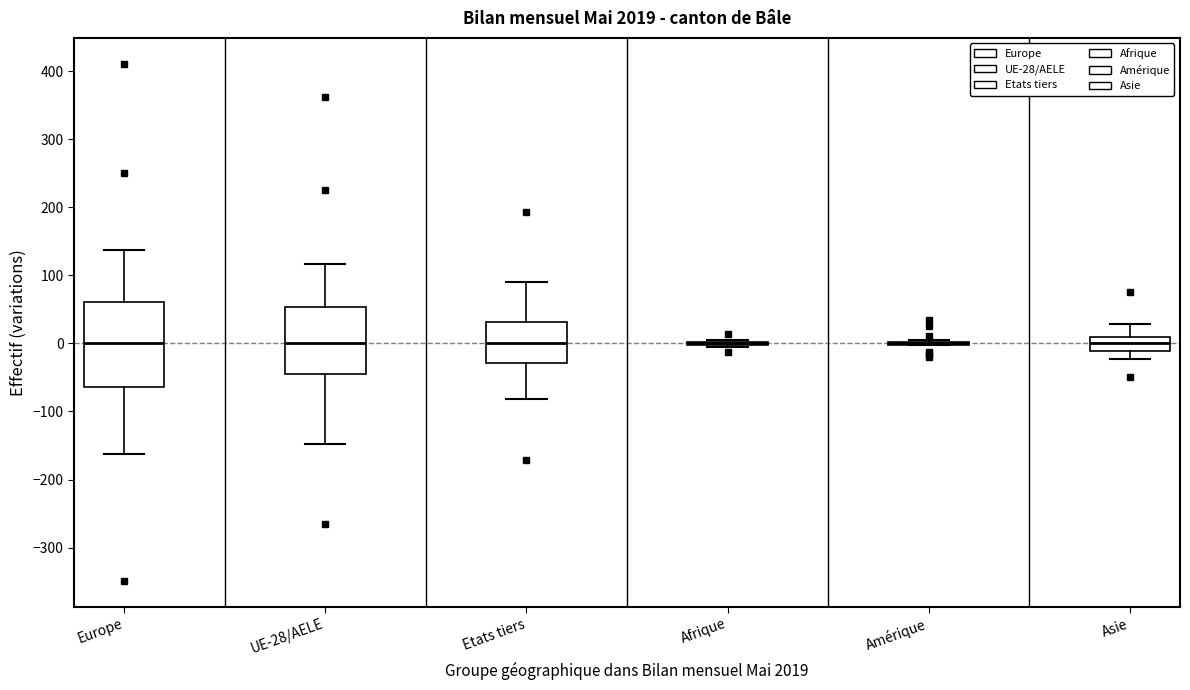

Reading left to right, transcribe this box plot: for each box, give where its median line is, the range the box spans, and where its two whiskers end, as read against the y-axis. The values are not printed on the chart, so give them approximately, as read against the axis.

Europe: median 0, box -60 to 60, whiskers -160 to 140
UE-28/AELE: median 0, box -40 to 50, whiskers -150 to 120
Etats tiers: median 0, box -30 to 30, whiskers -80 to 90
Afrique: box collapsed to a line at 0, whiskers 0 to 10
Amérique: box collapsed to a line at 0, whiskers 0 to 10
Asie: median 0, box -10 to 10, whiskers -20 to 30